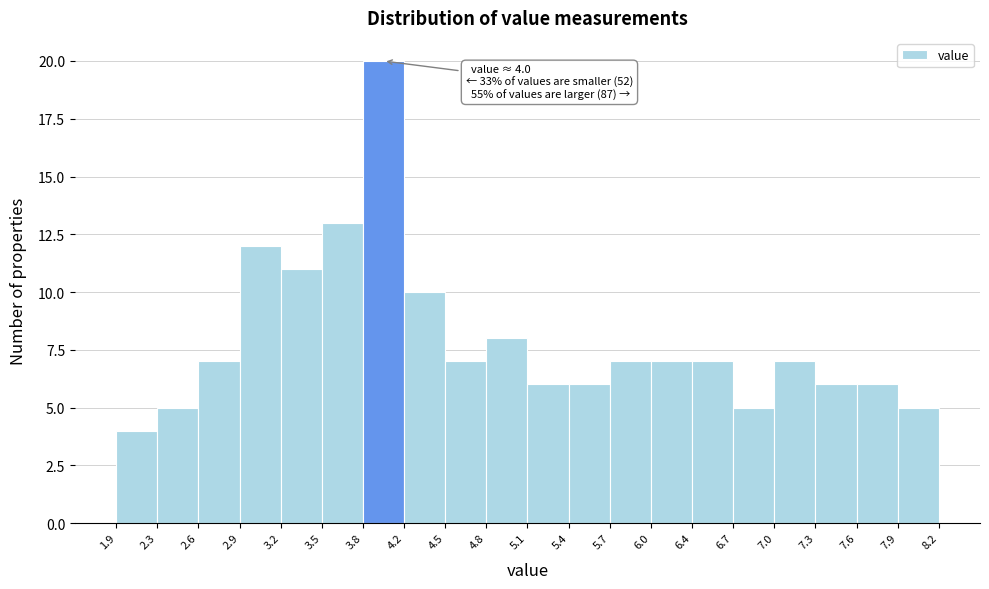

Which range on the x-axis has the tallest bar?

3.8 to 4.2